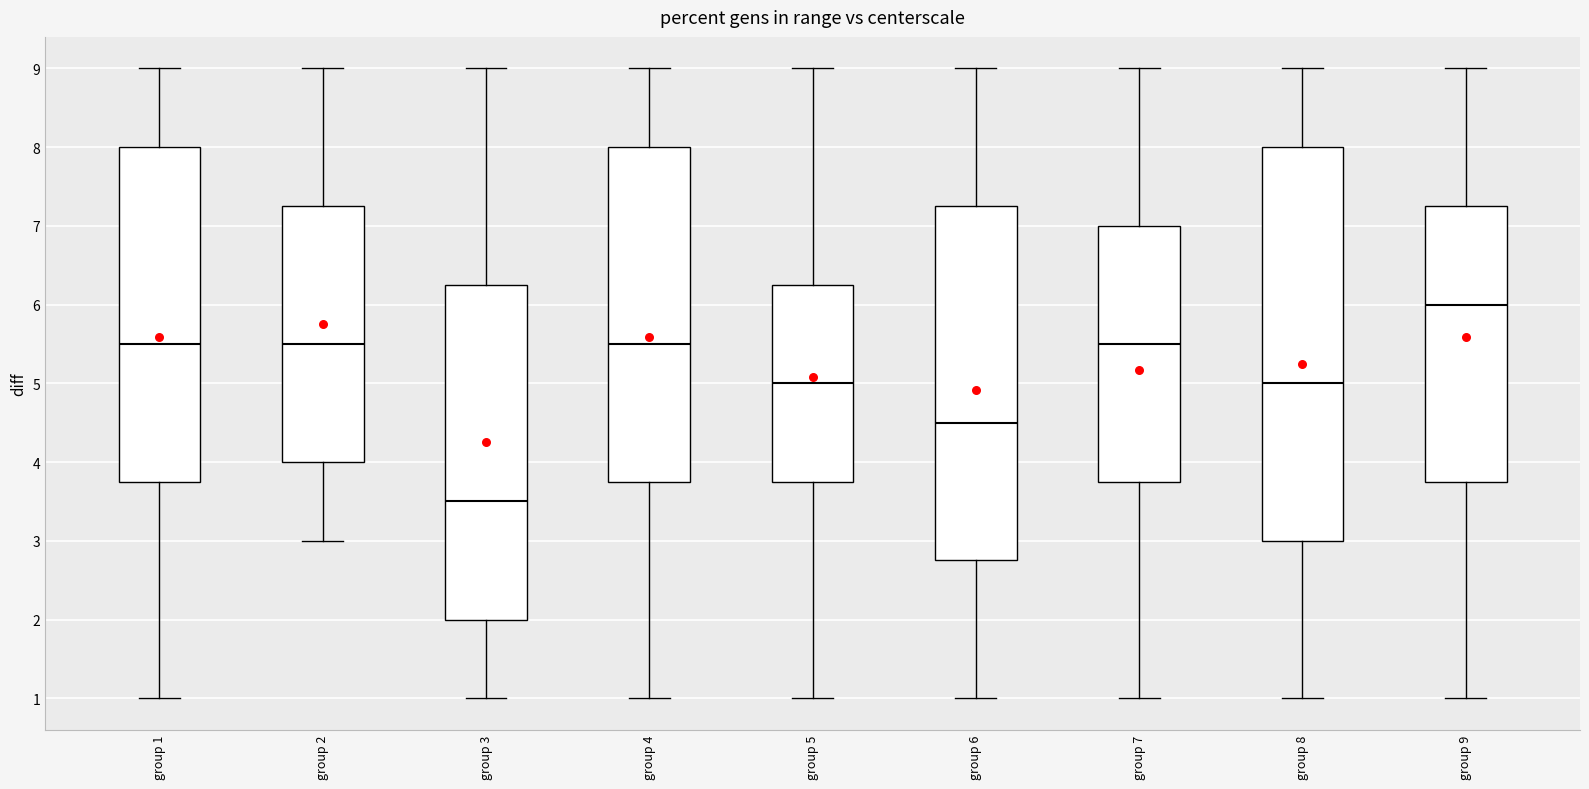

Which box is the tallest, from its lower edge to its upper edge?

group 8